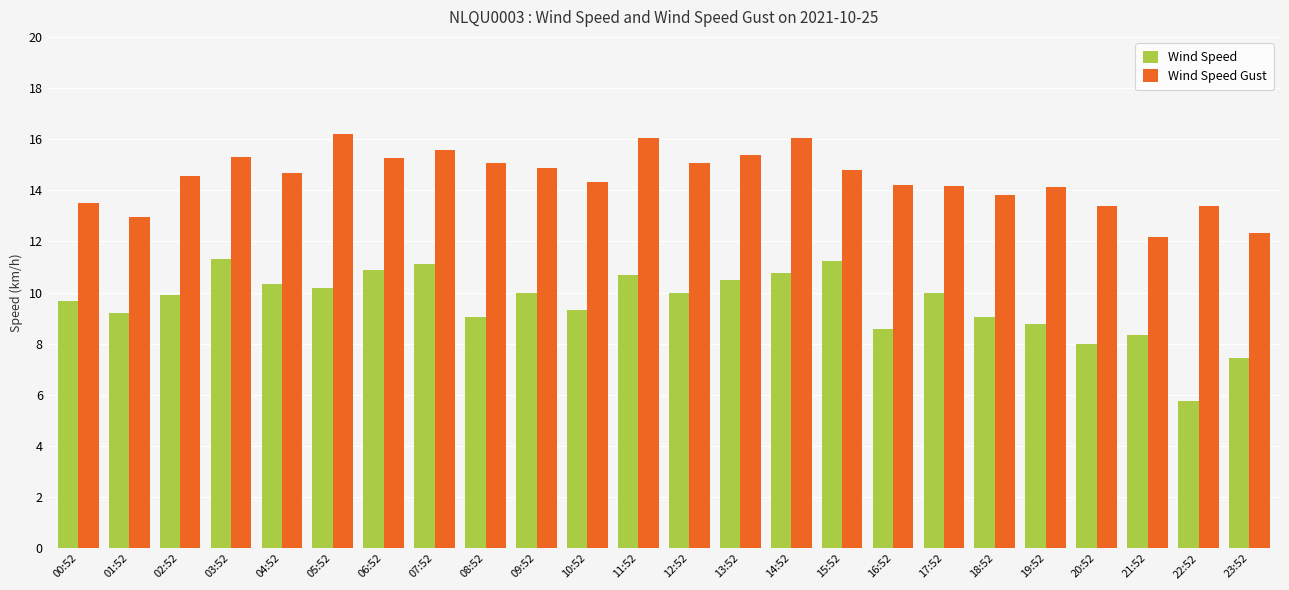

What is the smallest value displayed?

5.8